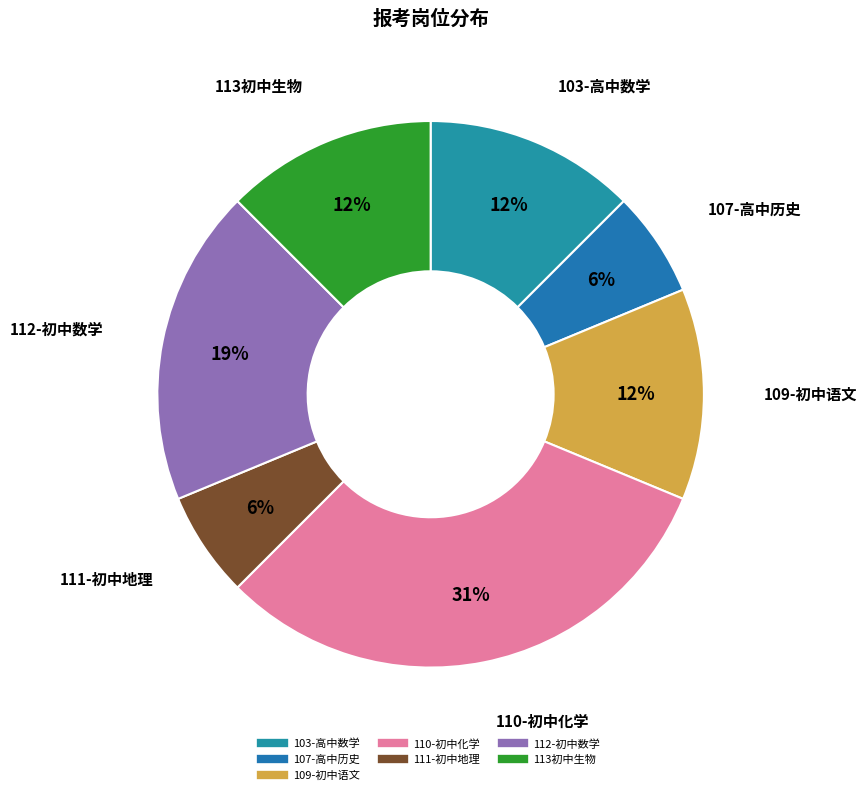

How many slices are in this pie chart?

7